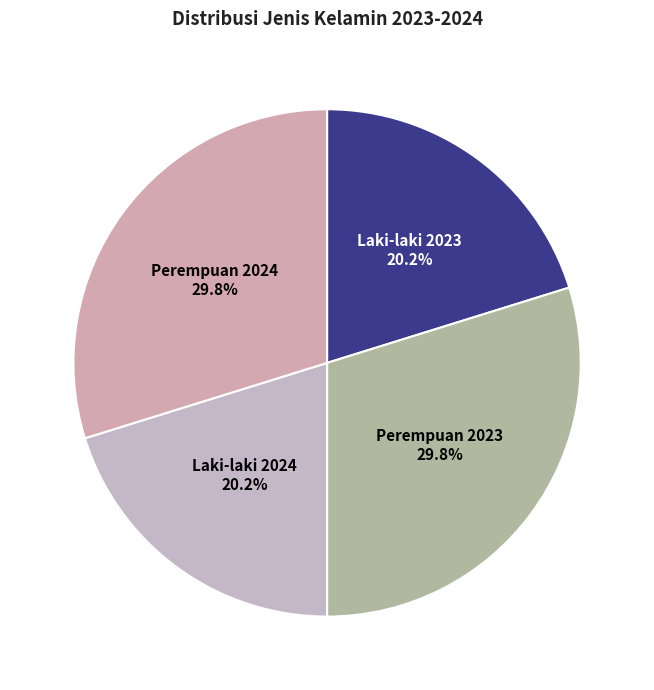

What percentage is NOT represented by Perempuan 2024?

70.2%